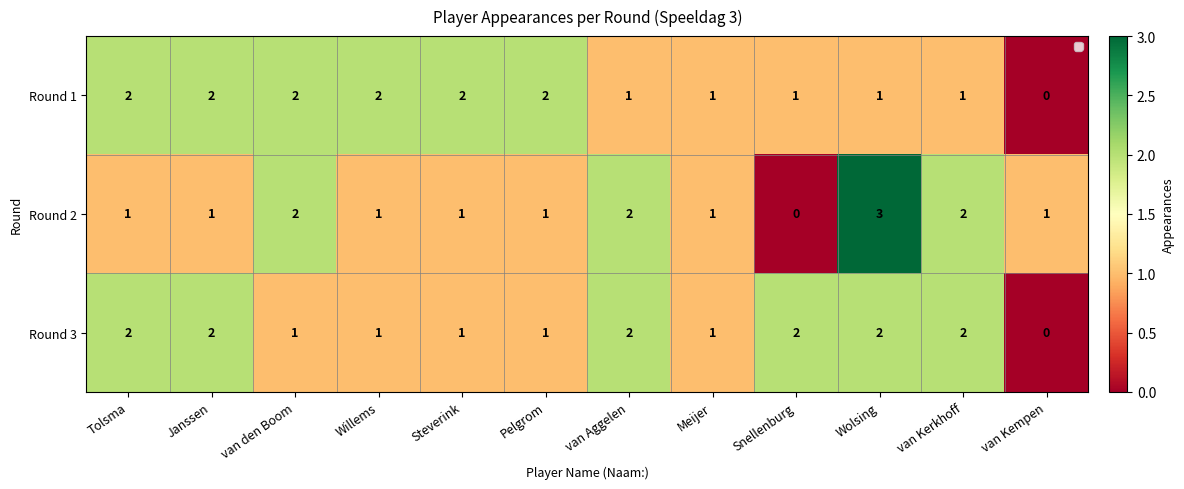

The value of Round 3 at Tolsma is 1. True or false?

False